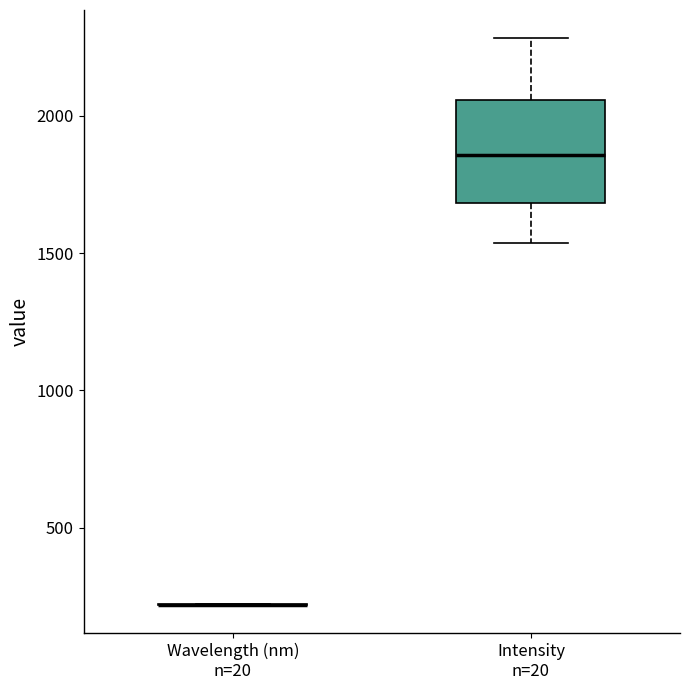

Comparing the boxes themselves (not the whiskers), which one is the tallest?

Intensity n=20